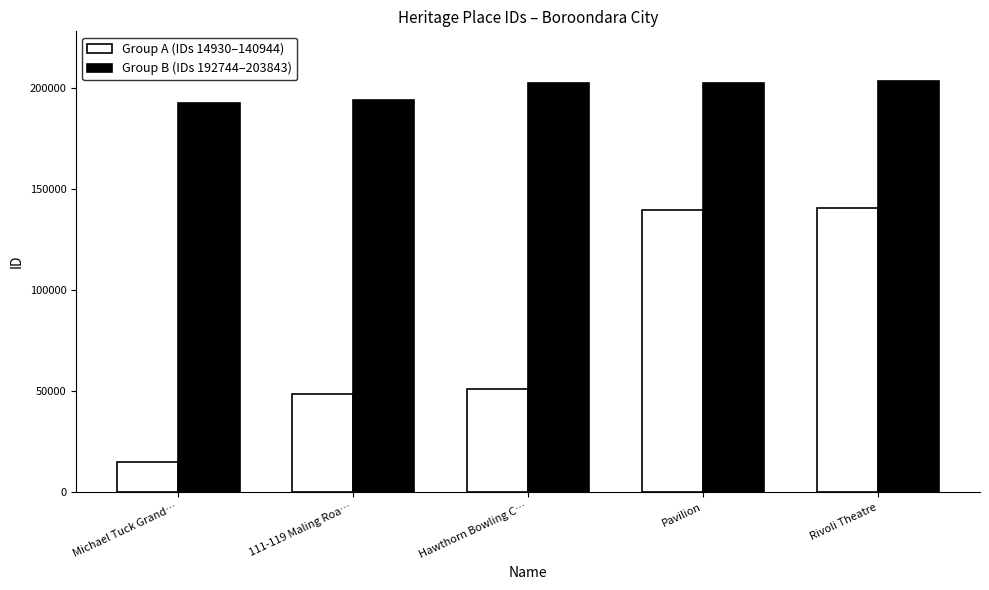

Is it true that Group A (IDs 14930–140944) equals 139967 at Pavilion?

True